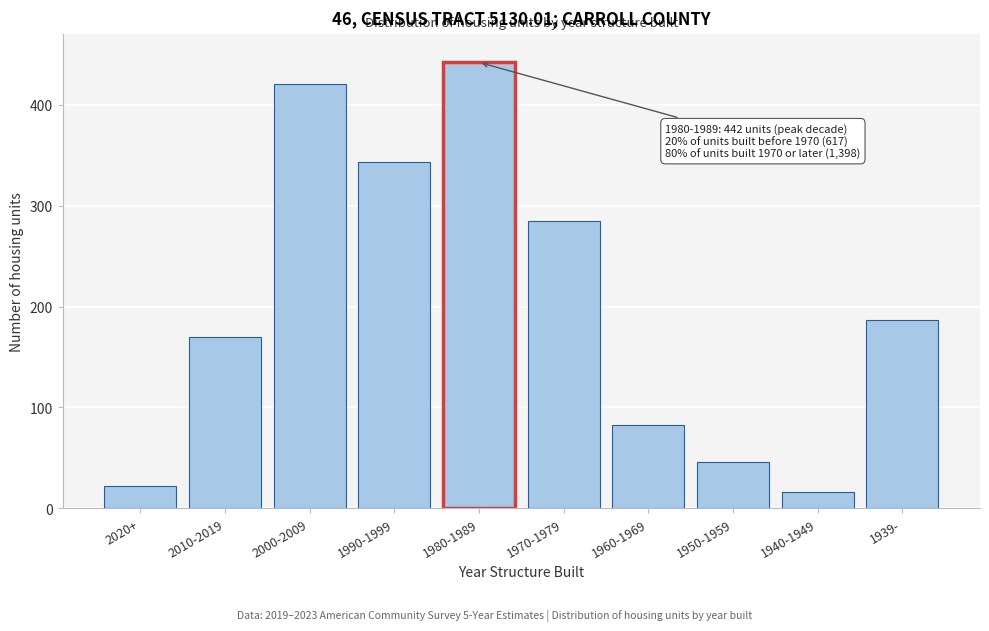

Reading right to left, list all the values displayed in this chart.

187	16	46	83	285	442	343	421	170	22